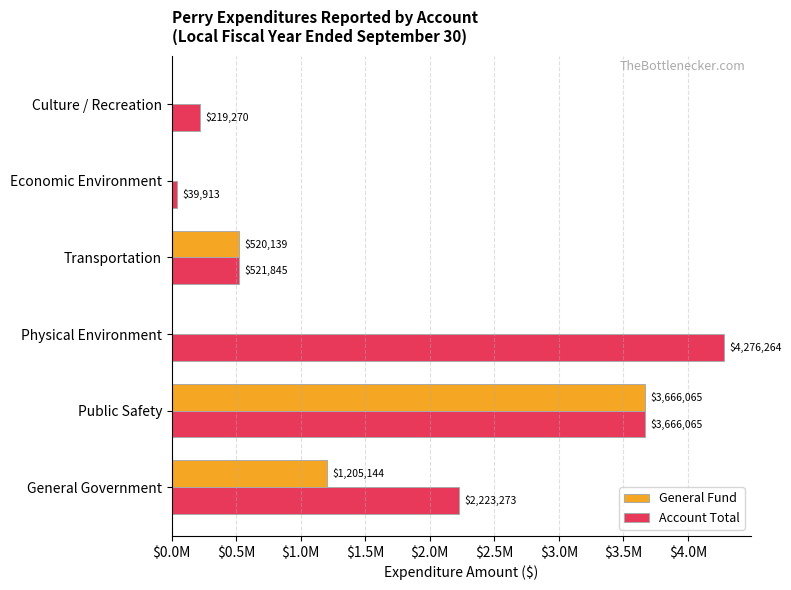

What are all the series names shown in the legend?

General Fund, Account Total